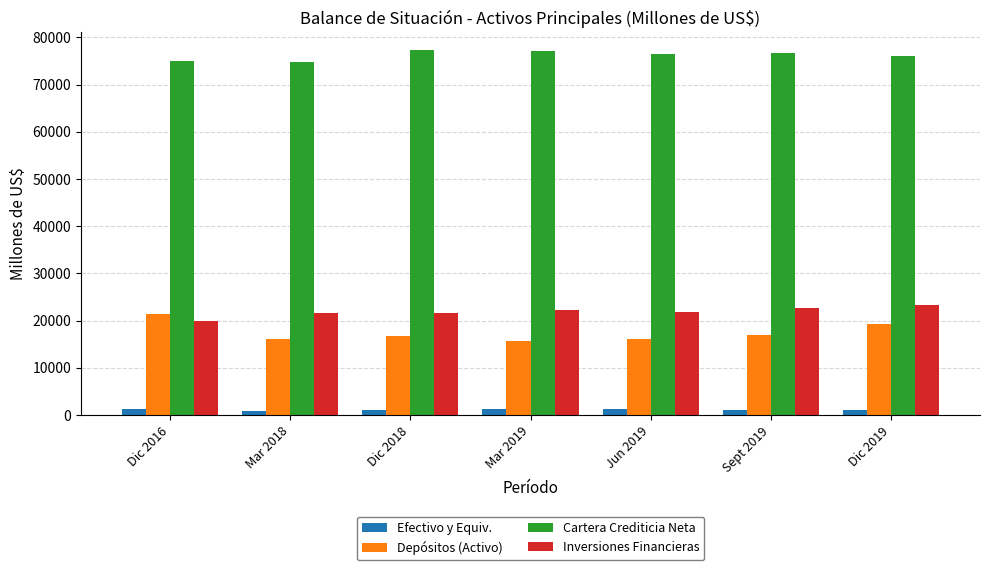

At how many categories does at least one series exceed 17039?

7